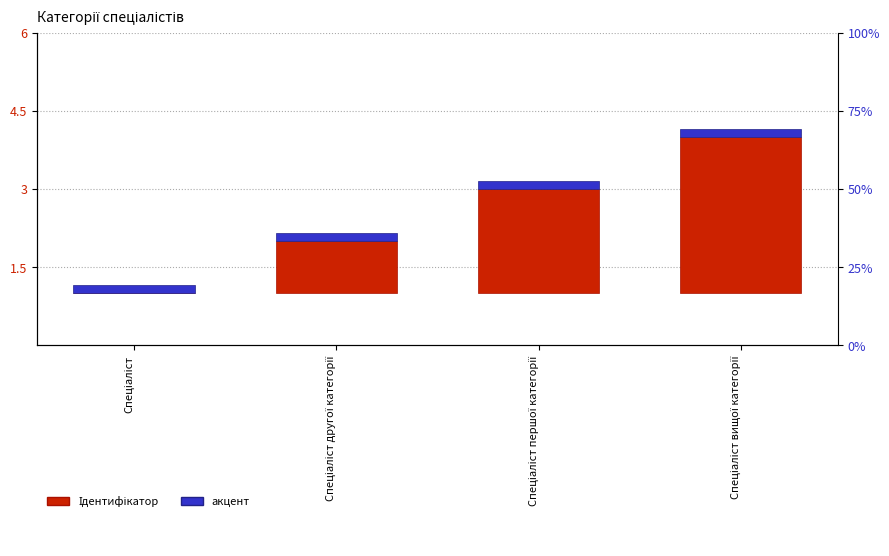

Where is Ідентифікатор nearest to the value 1?

Спеціаліст другої категорії